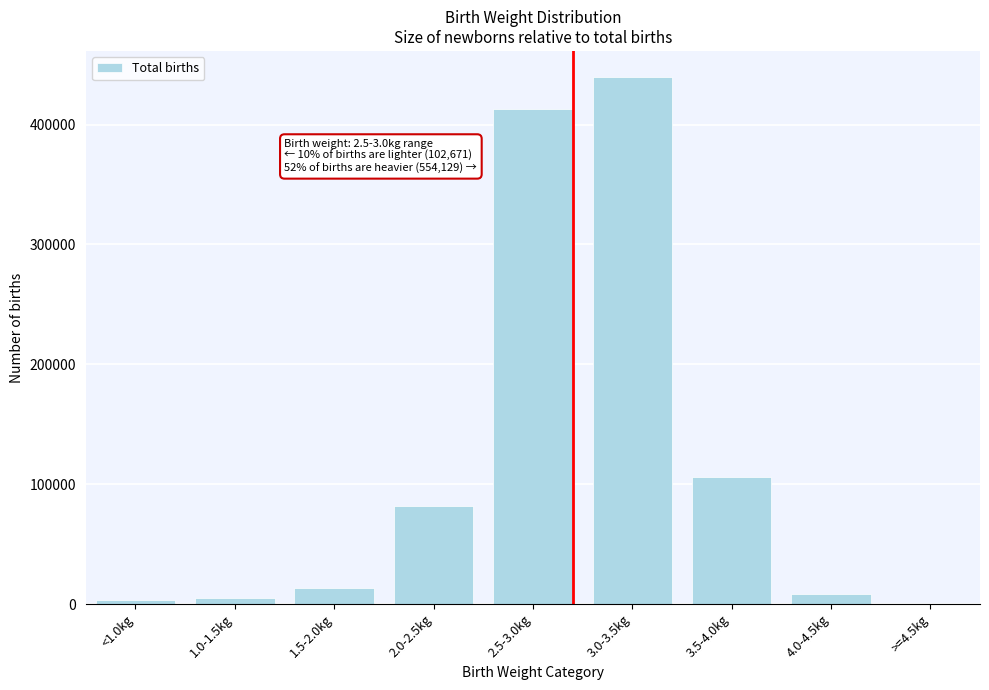

What is the greatest value displayed?

439504